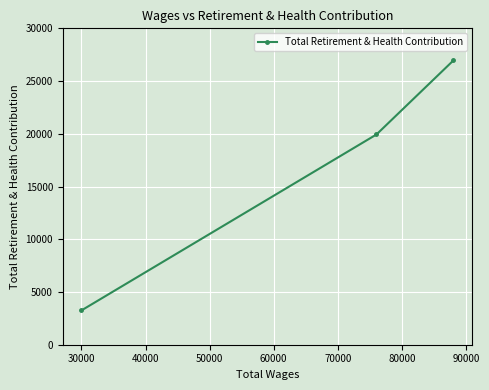

Reading left to right, what are all the values shown in this chart?

3249	19936	26950